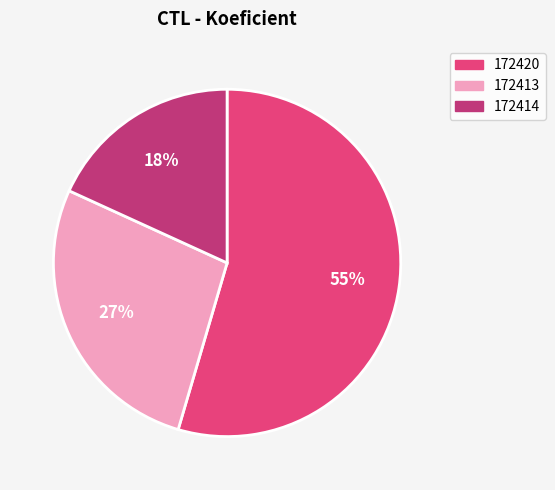

Is it true that 172413 is 27% of the pie?

True